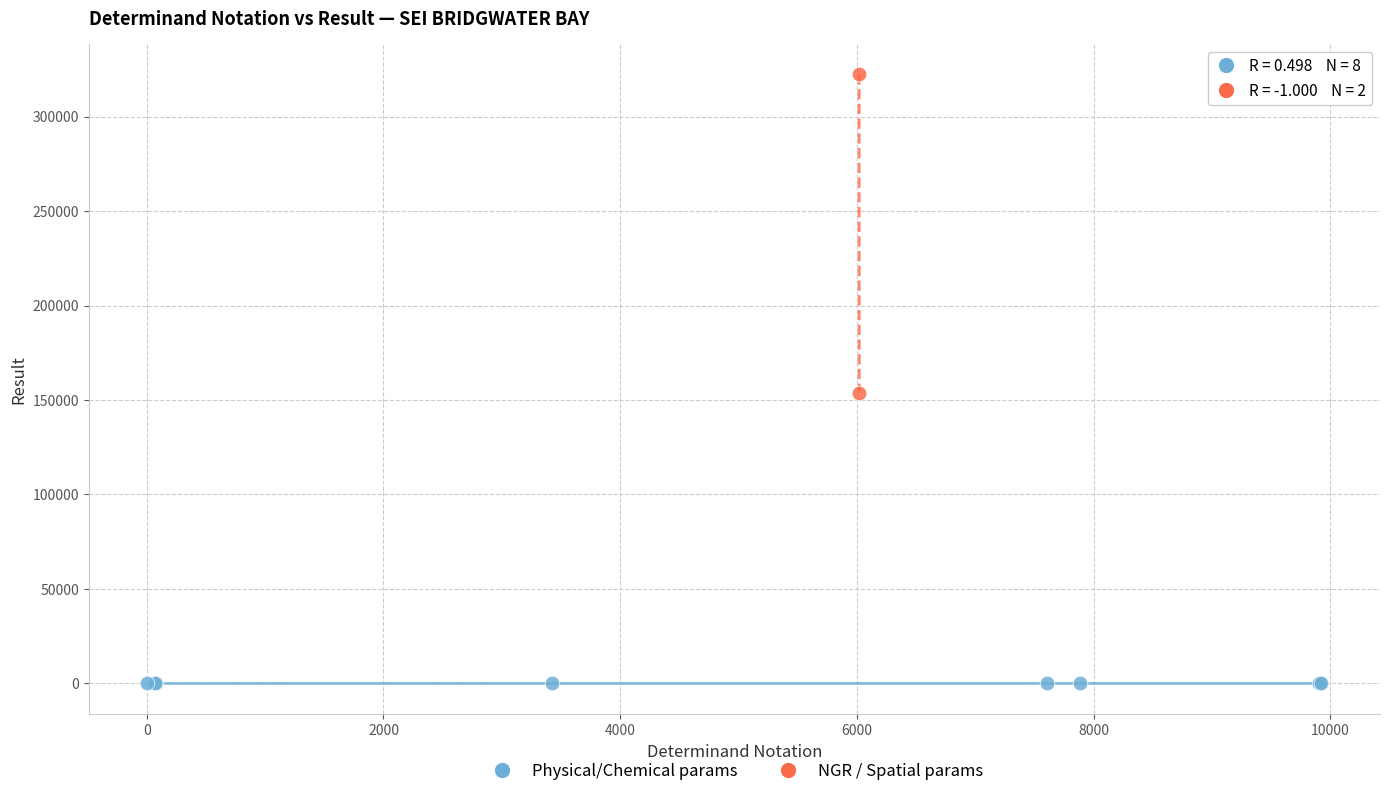

Which series reaches the minimum Y coordinate?

Physical/Chemical params